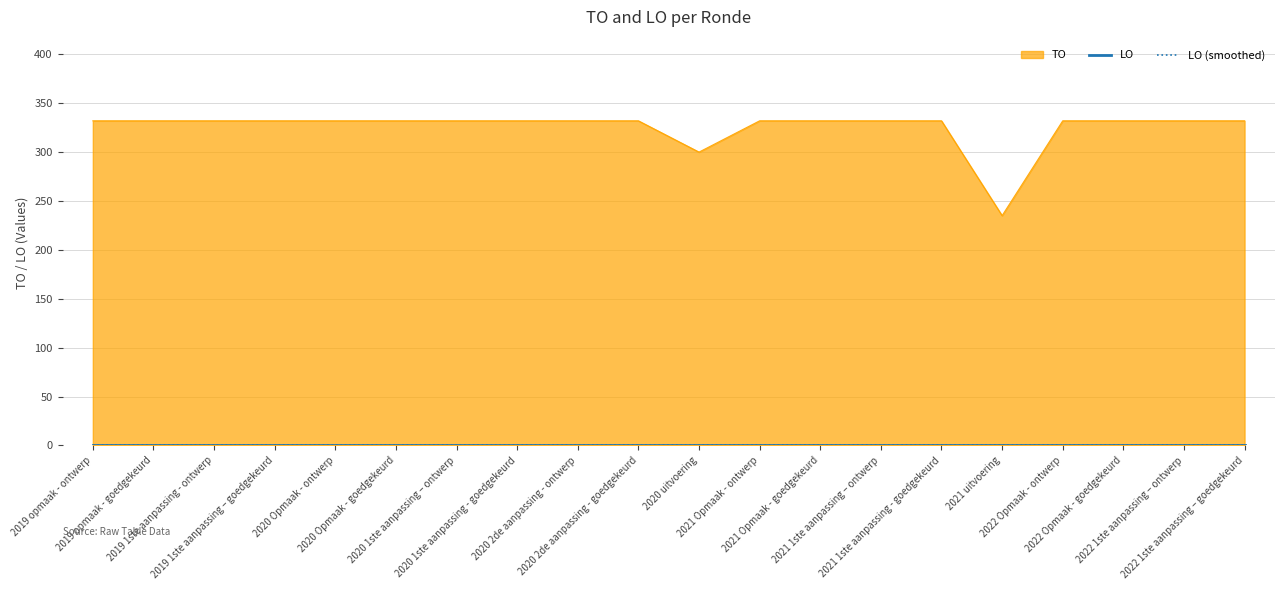

What is the sum of the values at 2020 uitvoering and 2019 opmaak - goedgekeurd?

632